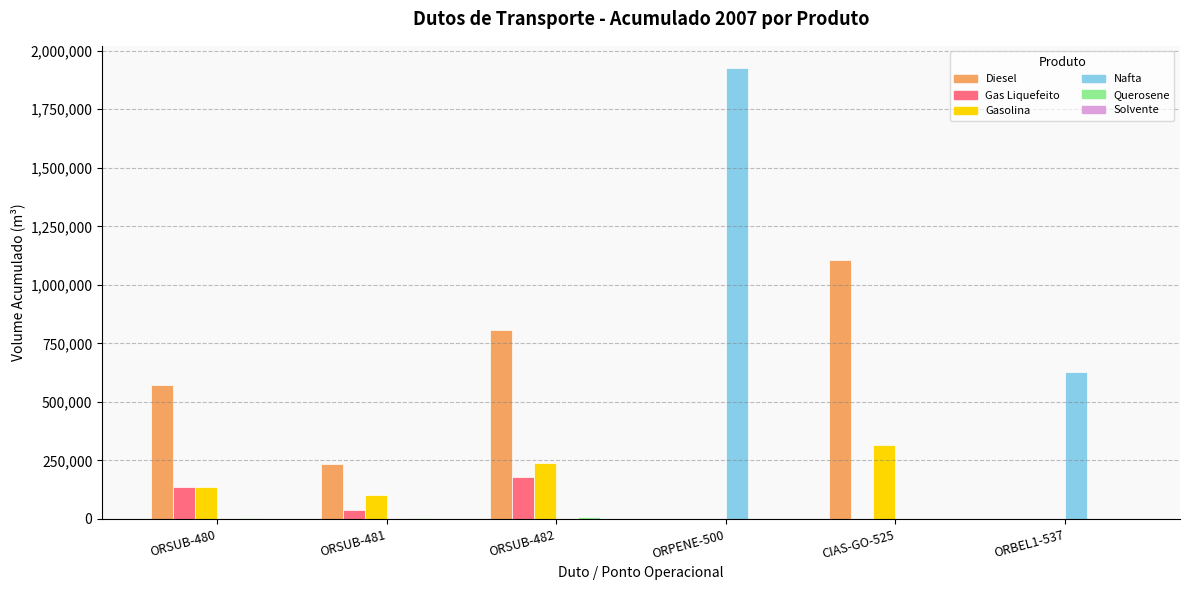

Is the value of Gasolina at ORSUB-482 greater than the value of Nafta at ORSUB-480?

Yes